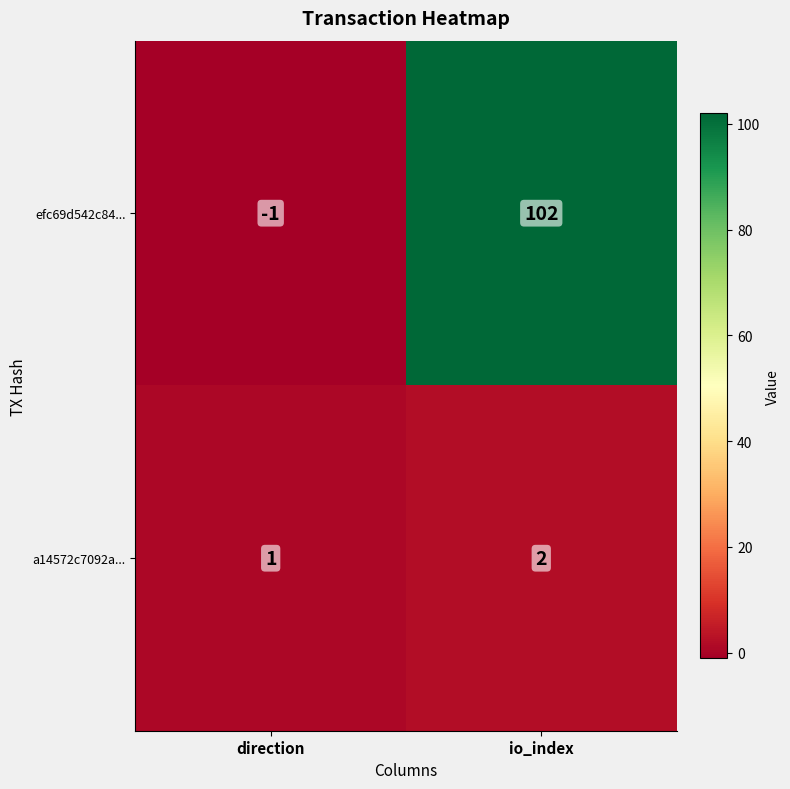

Which category has the highest value across all series?

io_index